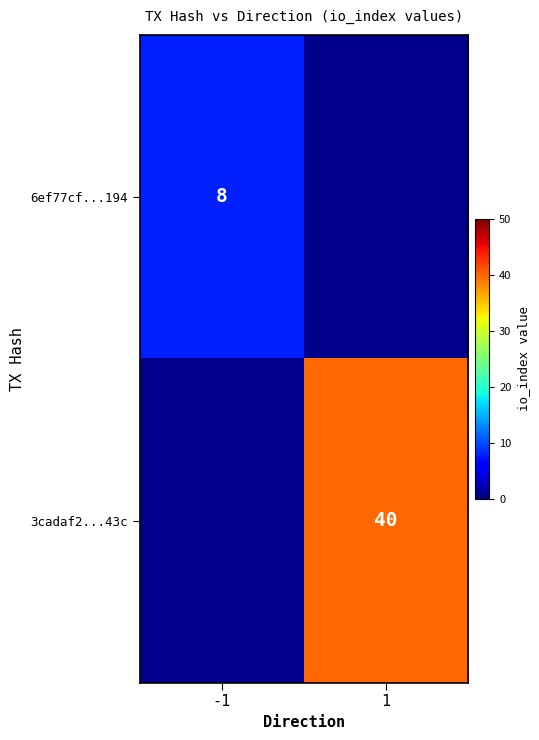

True or false: 6ef77cf...194 has a value of 5 at -1.

False